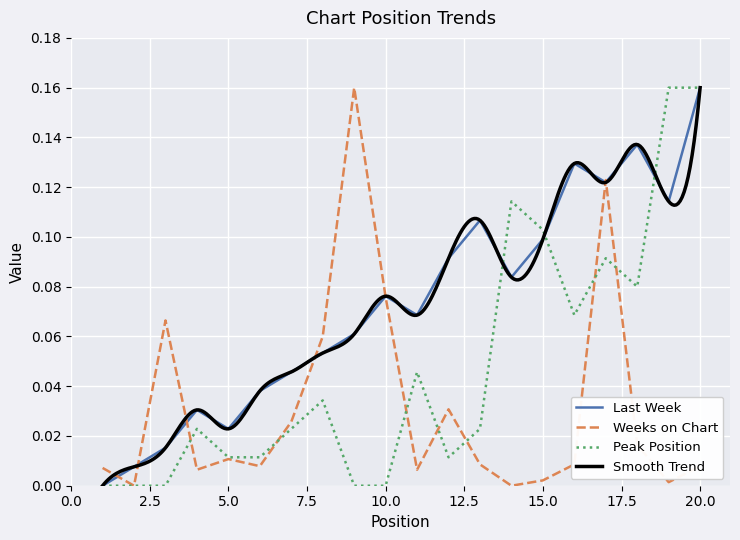

What is the sum of all Weeks on Chart values?

0.6